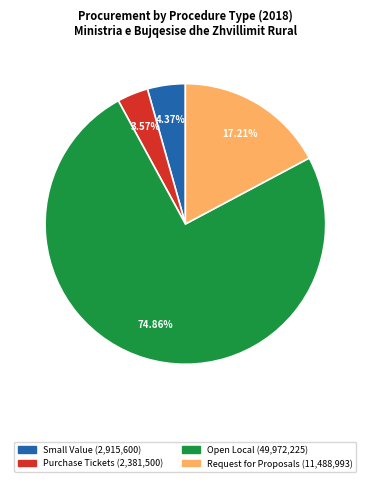

Does any single category account for the majority?

Yes